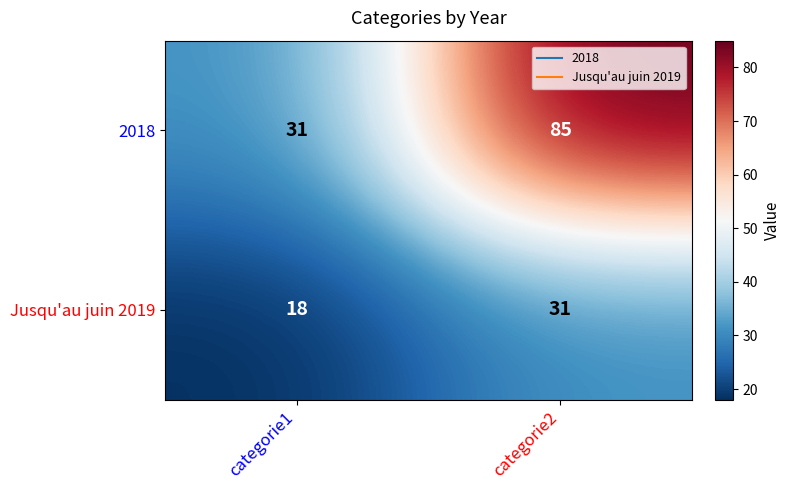

Is the value of 2018 at categorie2 greater than the value of Jusqu'au juin 2019 at categorie2?

Yes